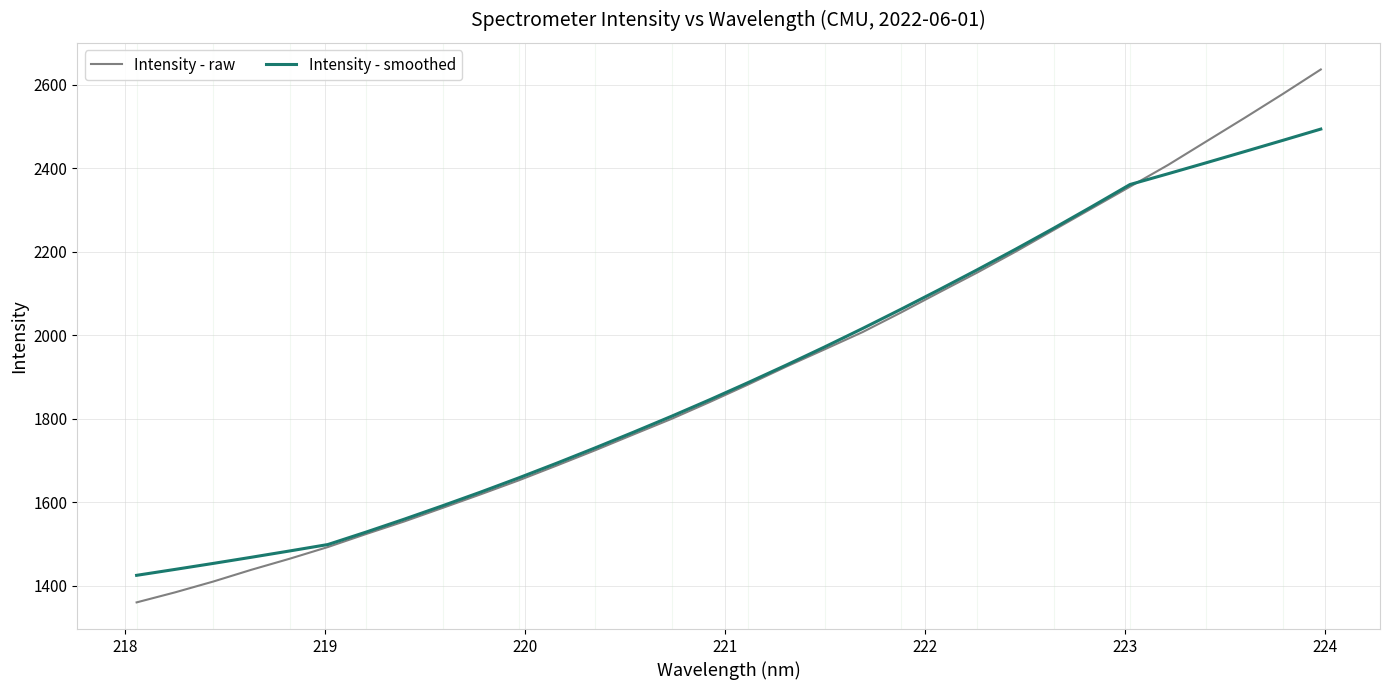

Which series has the largest range (max minus min)?

Intensity - raw